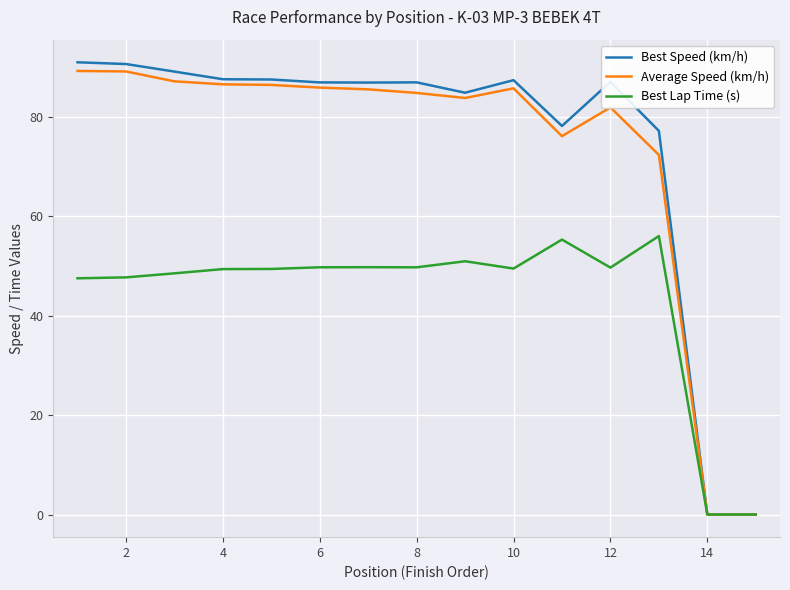

How many lines are shown in the chart?

3